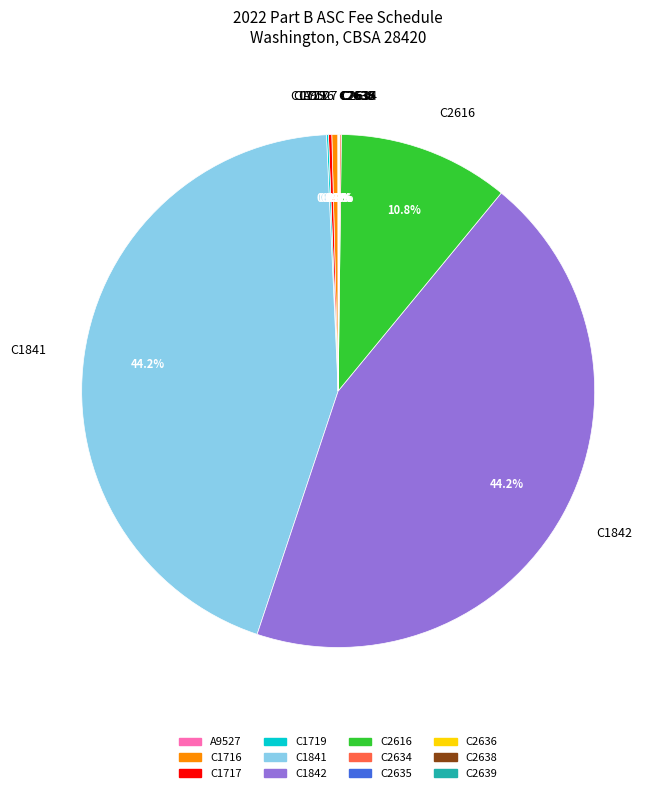

To the nearest percent, what is the difference between the largest and smallest slice percentages?

44%